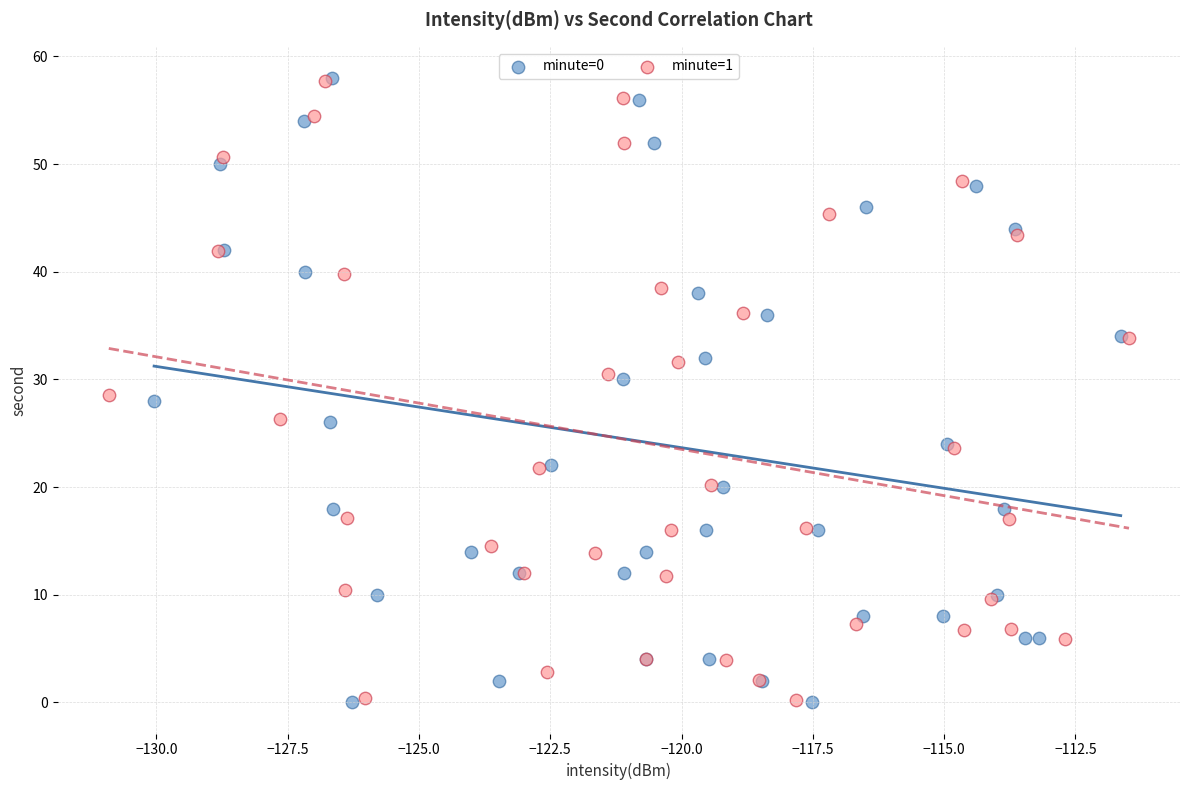

What are all the series names shown in the legend?

minute=0, minute=1